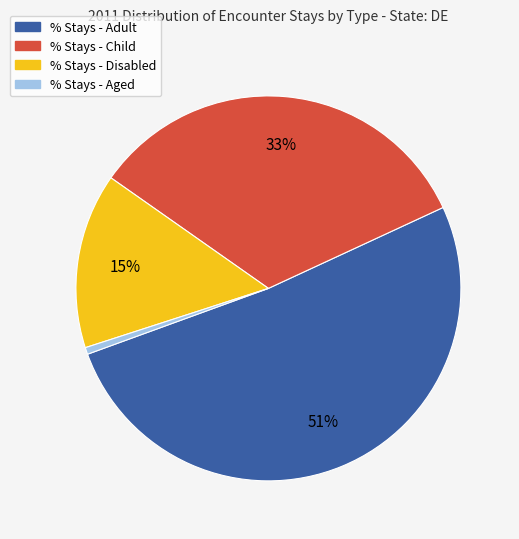

To the nearest percent, what is the combined percentage of % Stays - Adult and % Stays - Disabled?

66%